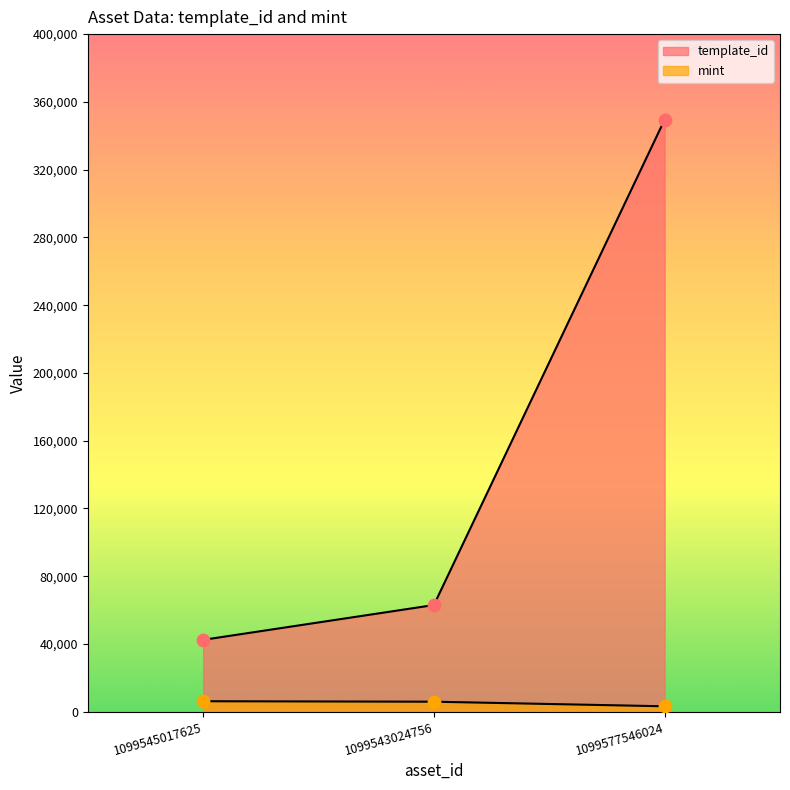

At how many categories does at least one series exceed 67619?

1